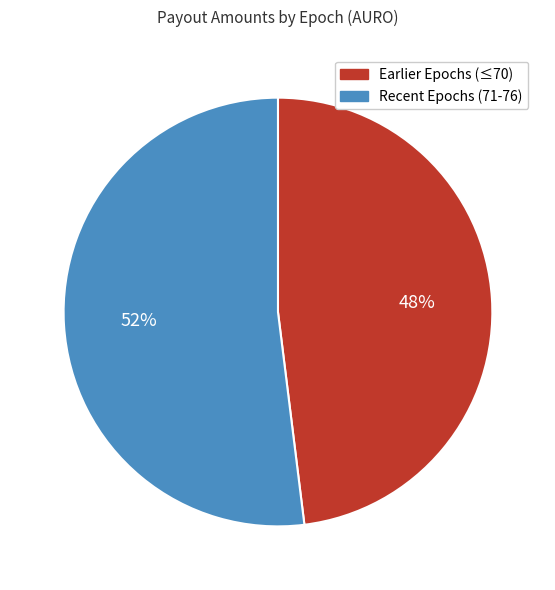

To the nearest percent, what portion does Earlier Epochs (≤70) represent?

48%